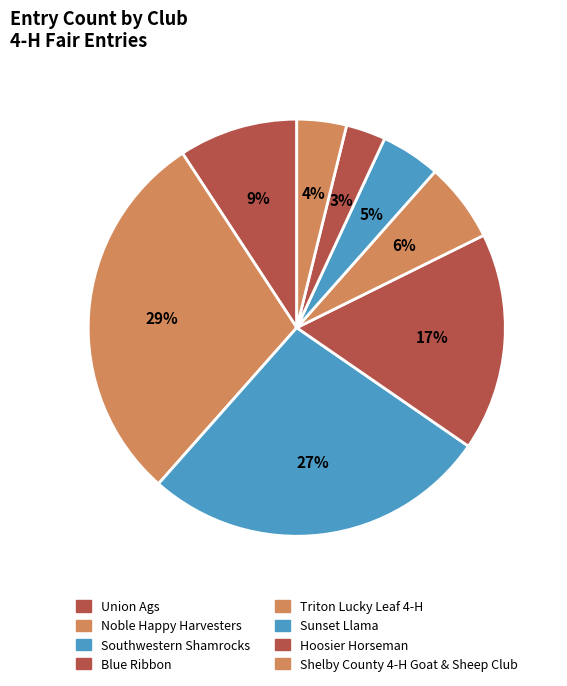

True or false: Southwestern Shamrocks accounts for 27% of the total.

True